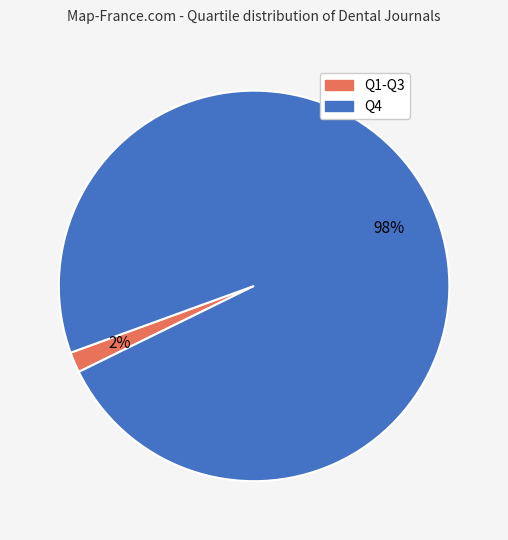

Is the sum of Q4 and Q1 greater than half?

Yes